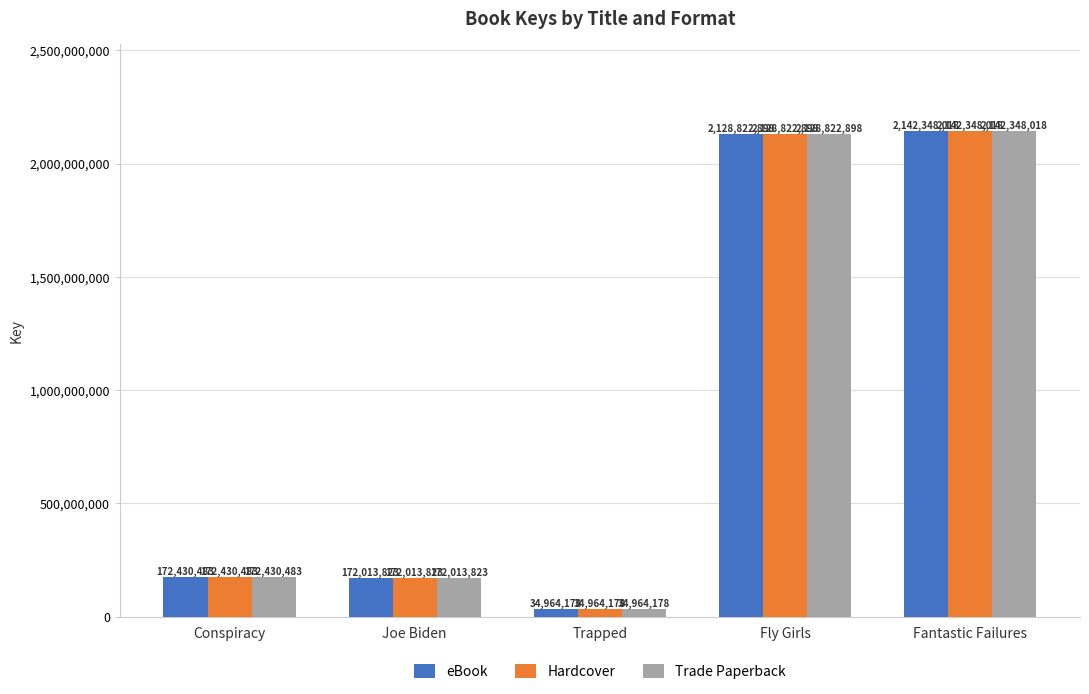

At which category does the chart reach its minimum across all series?

Trapped